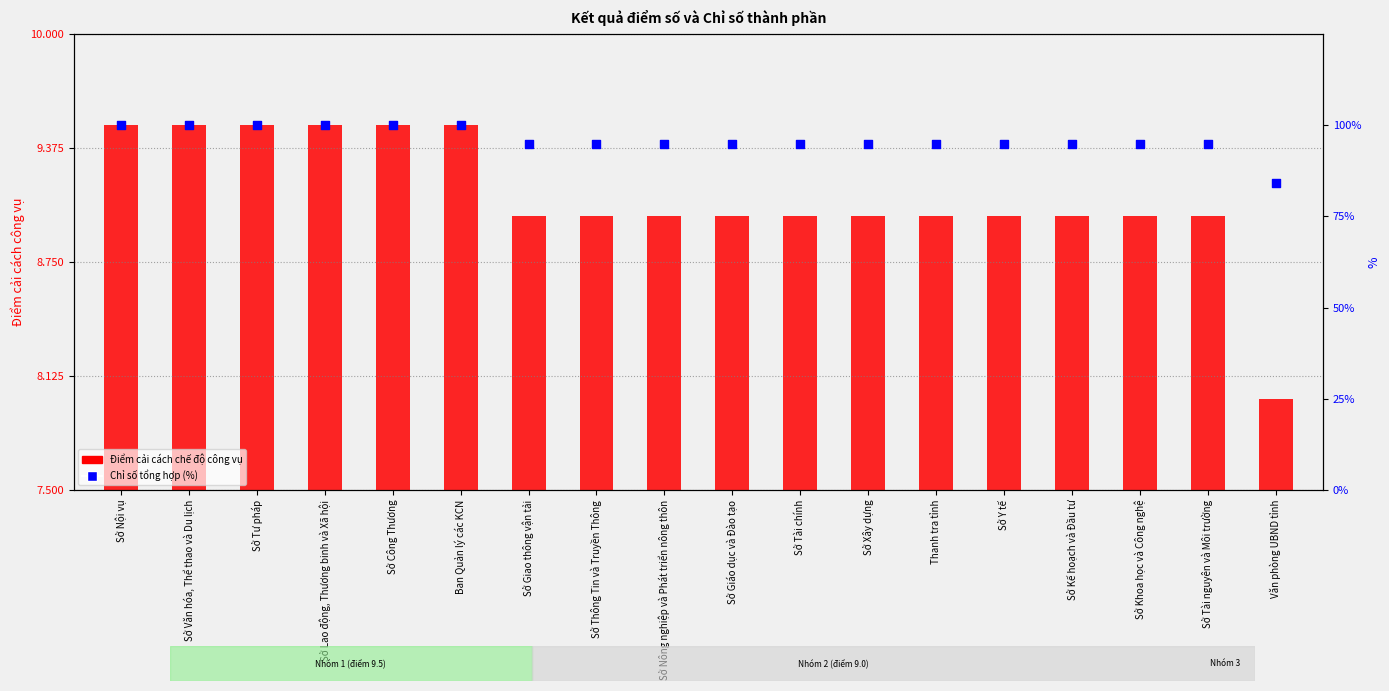

Which series has the widest spread of Y values?

Chỉ số tổng hợp (%)